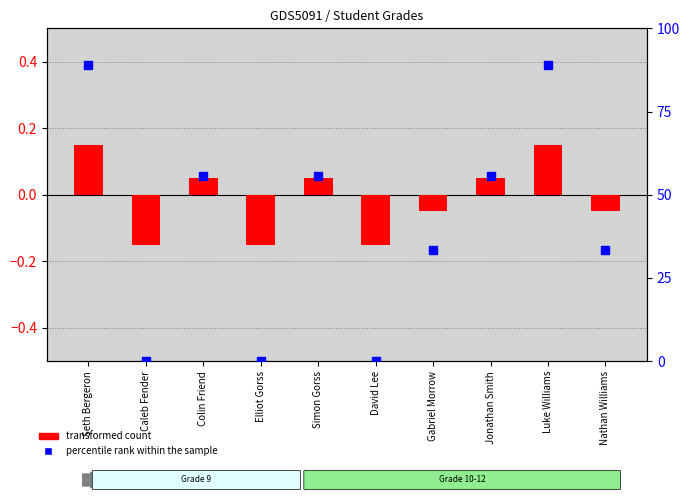

What is the total value across all series at Seth Bergeron?

89.0